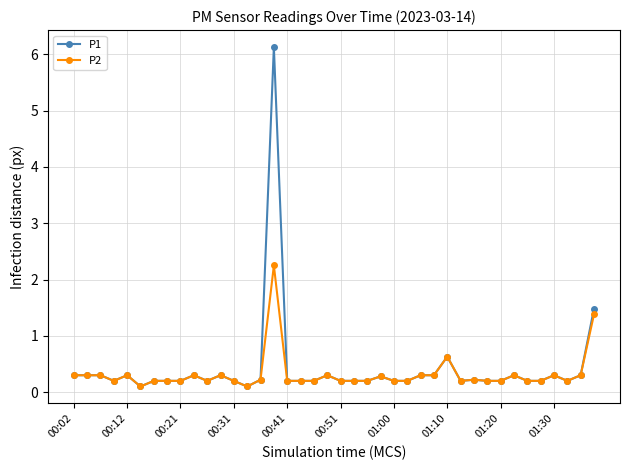

Count the number of data series in this chart.

2